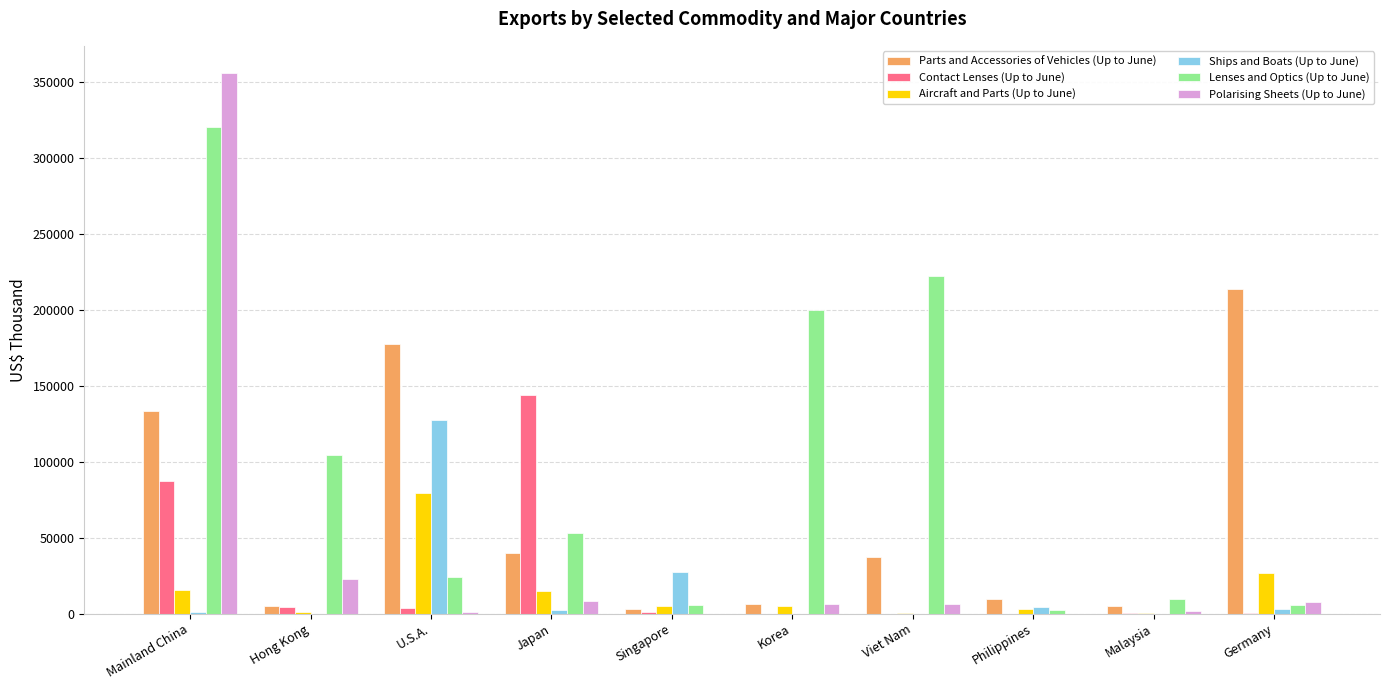

True or false: Parts and Accessories of Vehicles (Up to June) has a value of 226482 at Mainland China.

False